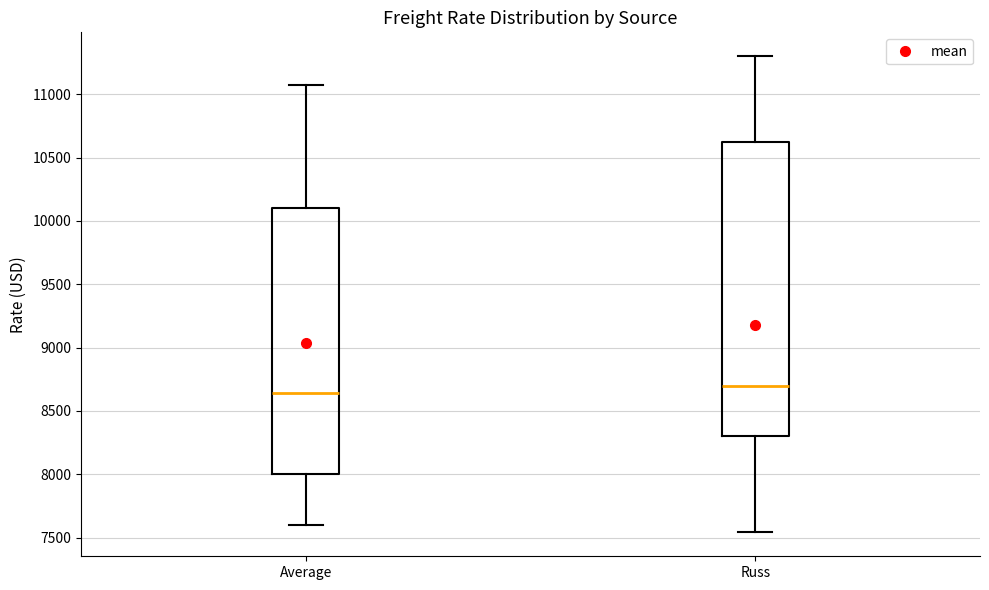

Which box has the highest median line?

Russ